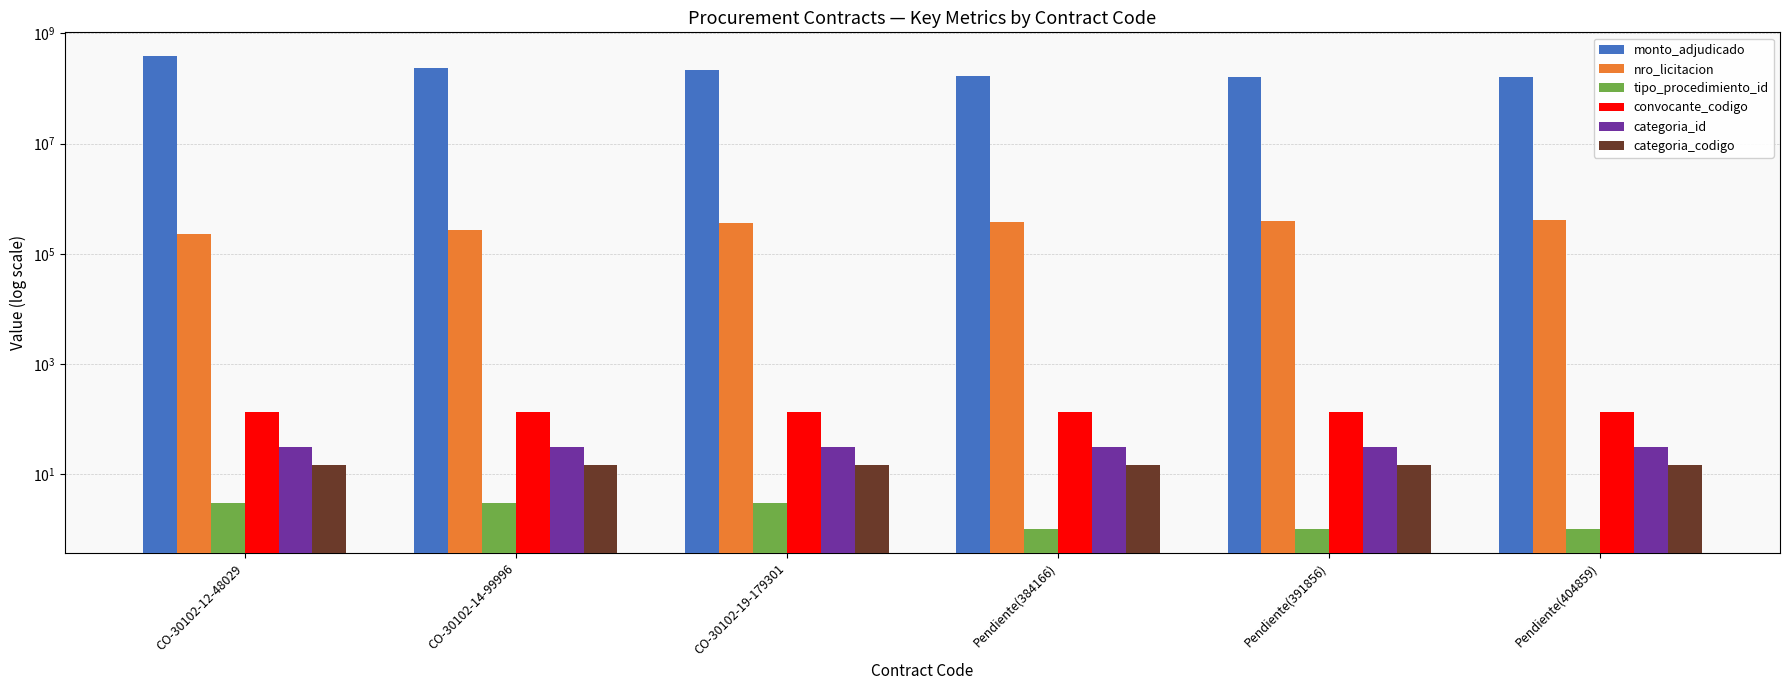

What is the label of the 1st bar from the right?

Pendiente(404859)